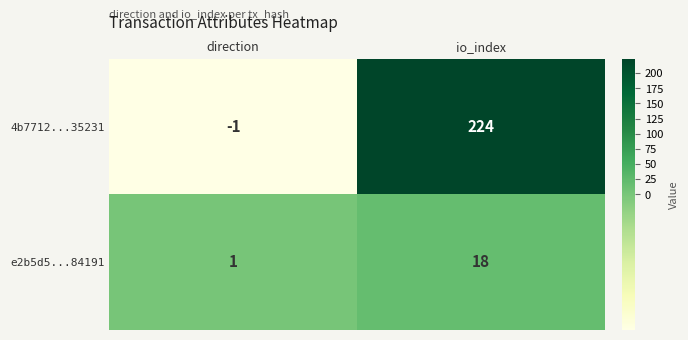

True or false: 4b7712...35231 has a value of -1 at direction.

True